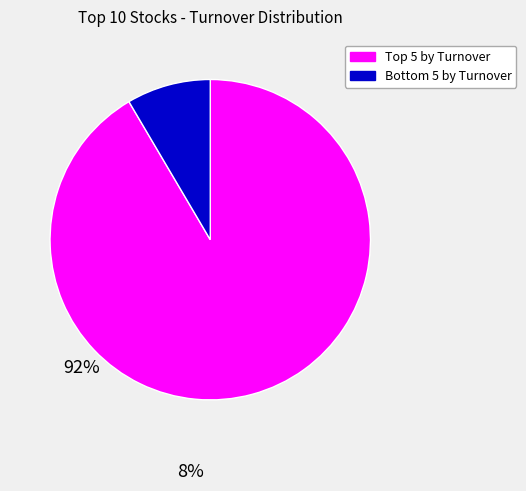

Is there a majority slice in this chart?

Yes